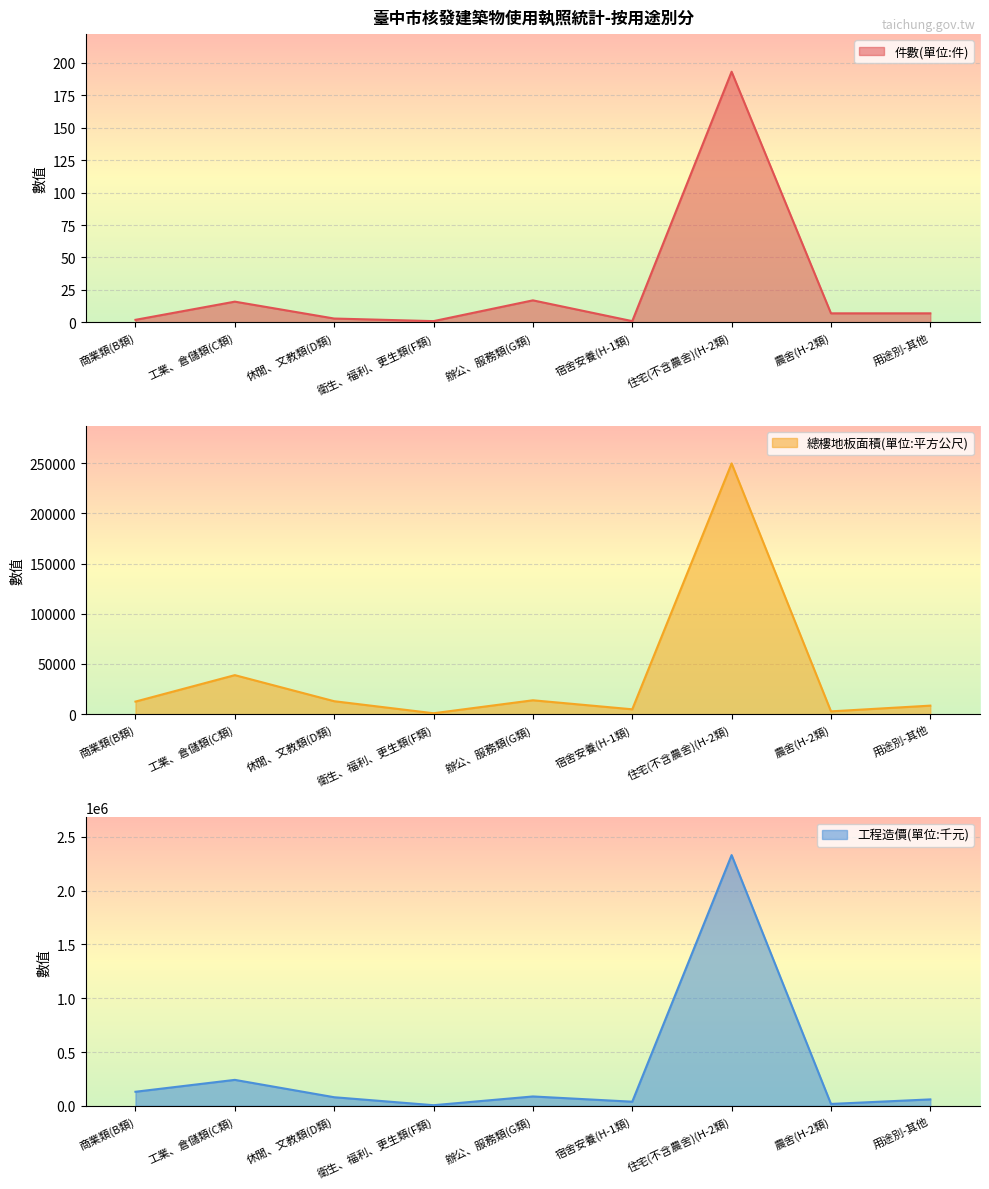

Which series has the largest total across all categories?

工程造價(單位:千元)